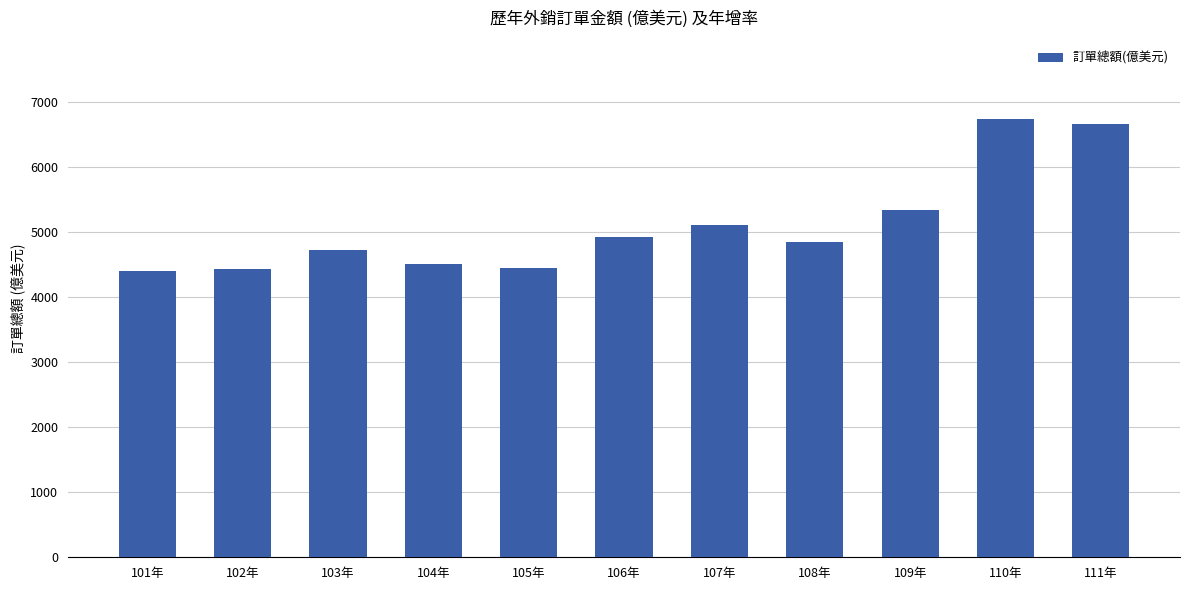

What is the difference between the maximum and minimum values?

2331.3